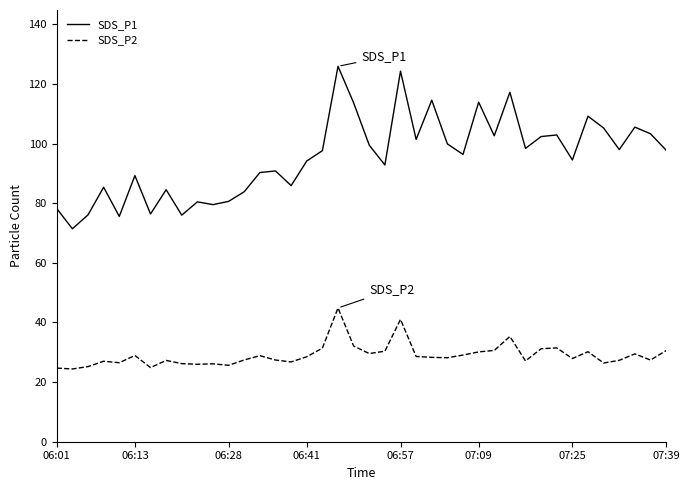

What is the difference between the maximum and minimum values in the SDS_P1 series?

54.5